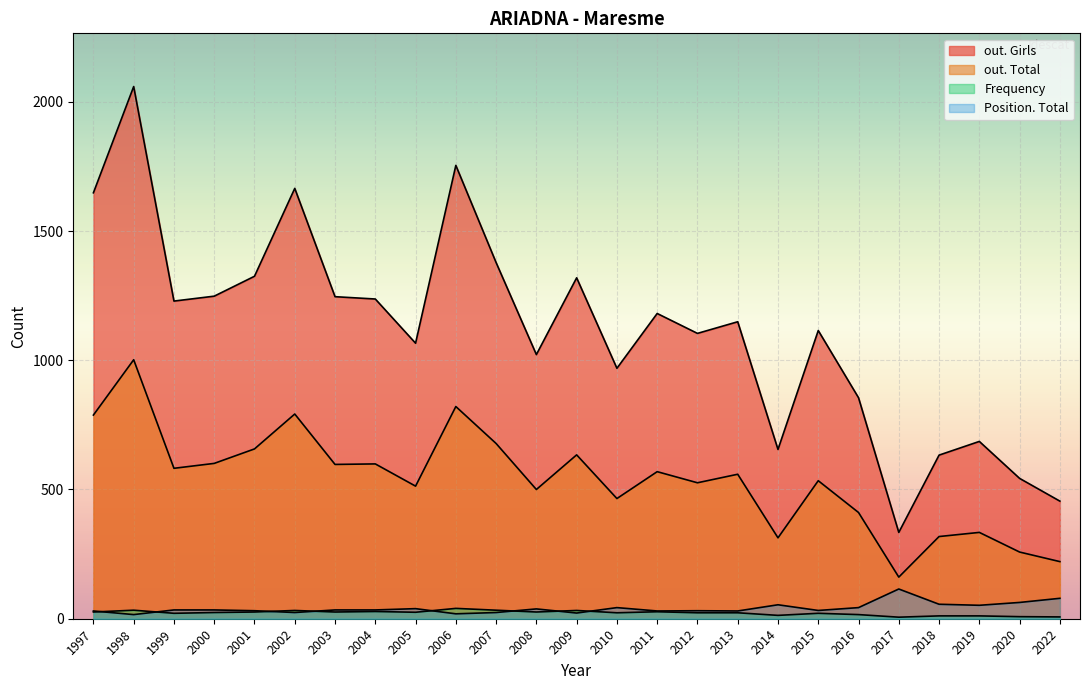

In out. Total, how many points are lower than both neighbors (excluding endpoints)?

8